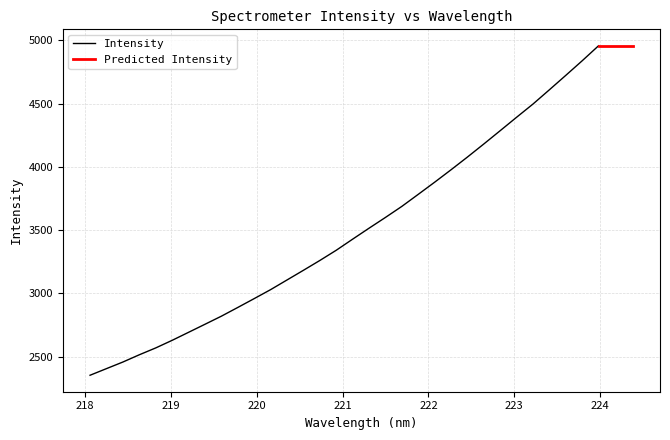

What is the label of the 21st point from the left?

221.8812